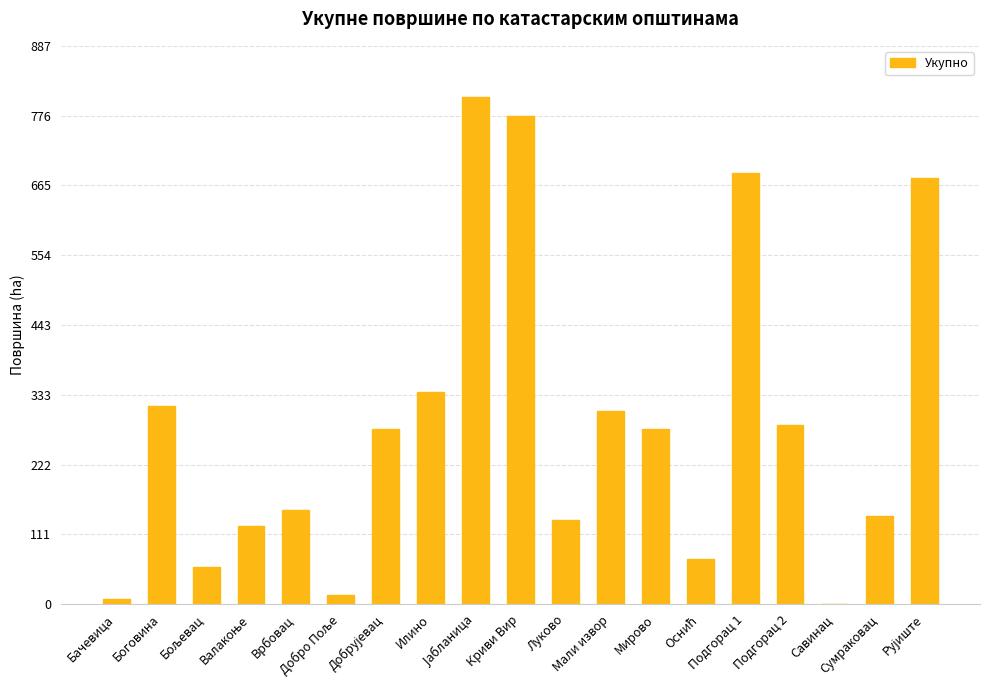

What is the maximum value shown in the chart?

806.2